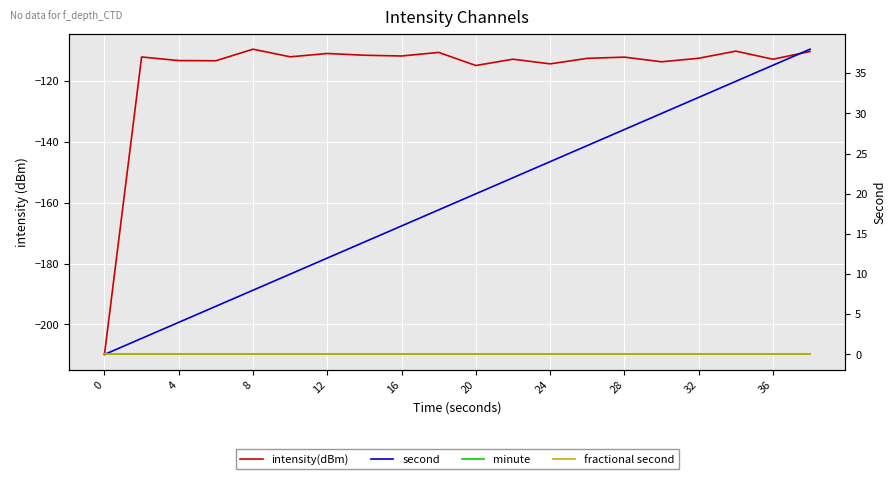

Which has a higher value, 17 or 11?

17